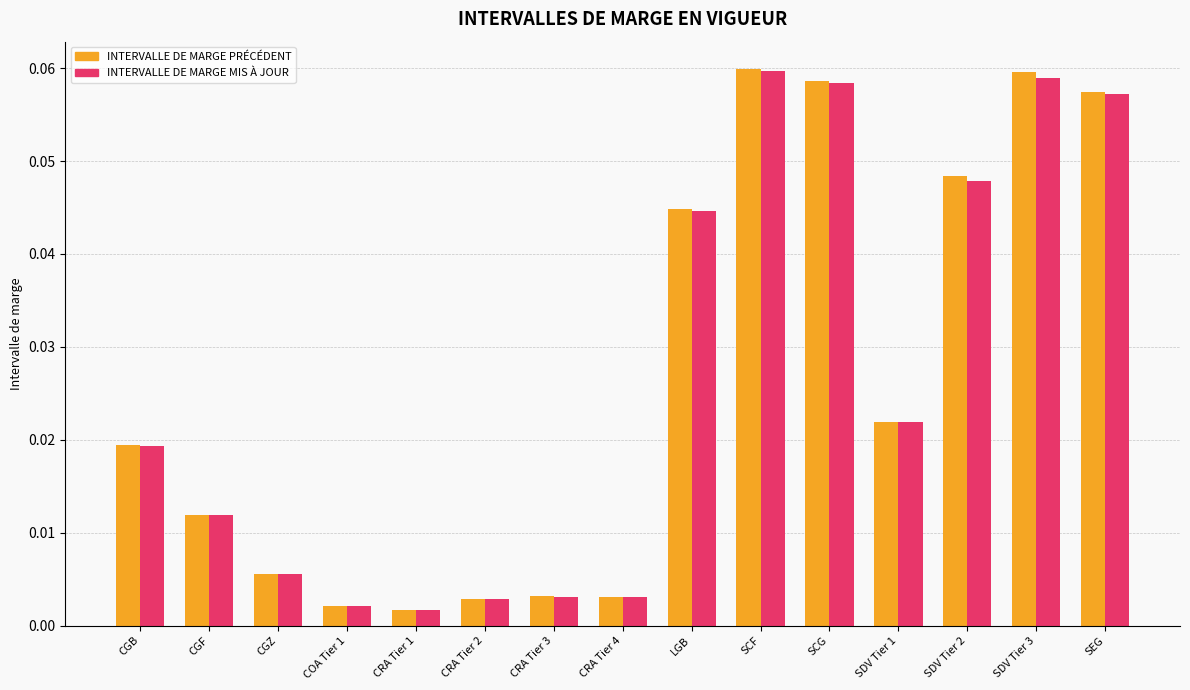

Is the value of INTERVALLE DE MARGE MIS À JOUR at CGZ greater than the value of INTERVALLE DE MARGE PRÉCÉDENT at SDV Tier 2?

No